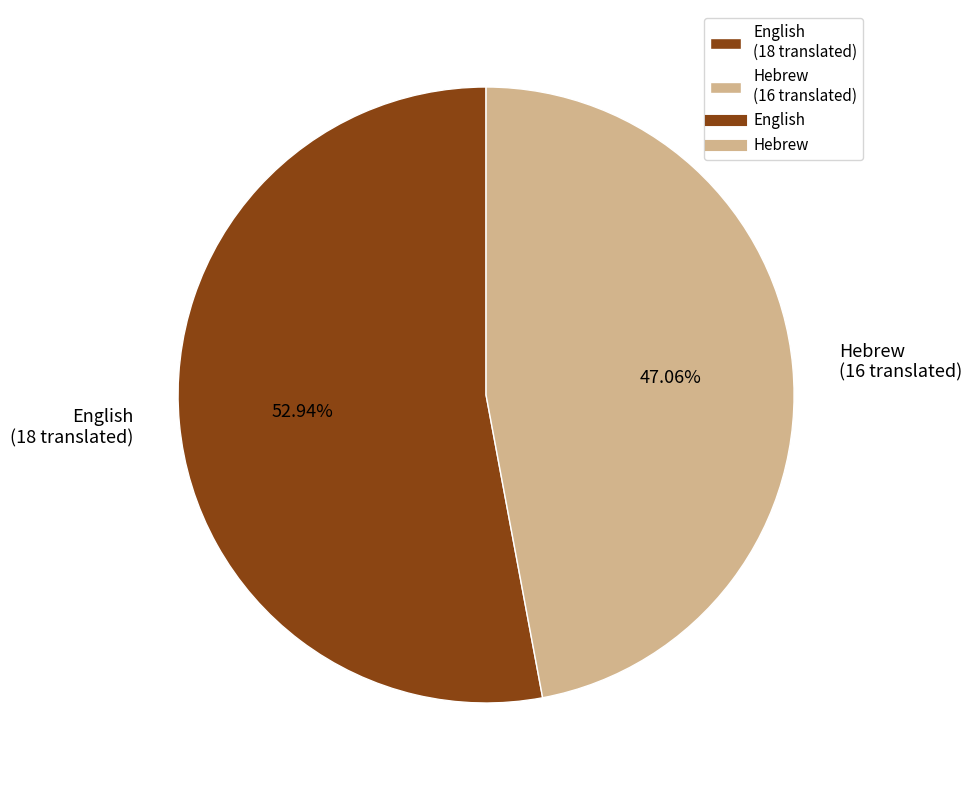

Count the number of slices in the pie.

2